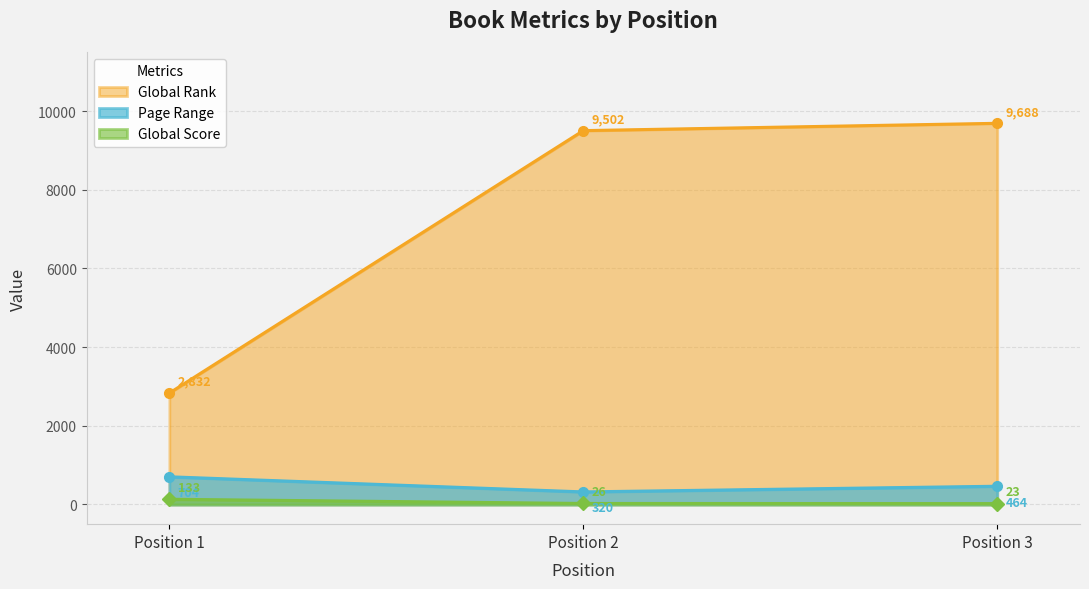

Reading left to right, list all the values displayed in this chart.

Page Range: Position 1=704	Position 2=320	Position 3=464
Global Rank: Position 1=2832	Position 2=9502	Position 3=9688
Global Score: Position 1=133	Position 2=26	Position 3=23